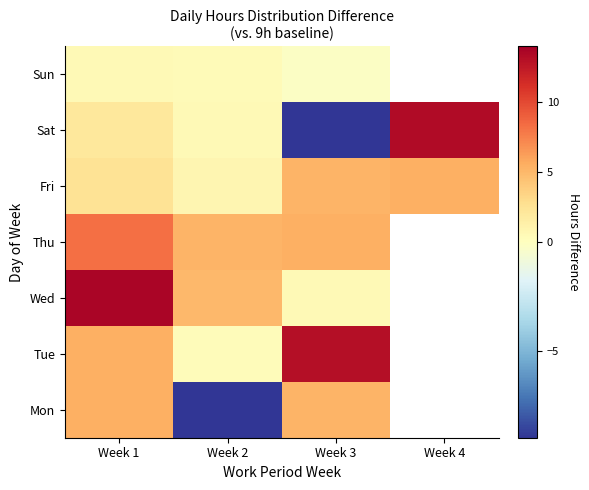

Count the number of categories in the chart.

4